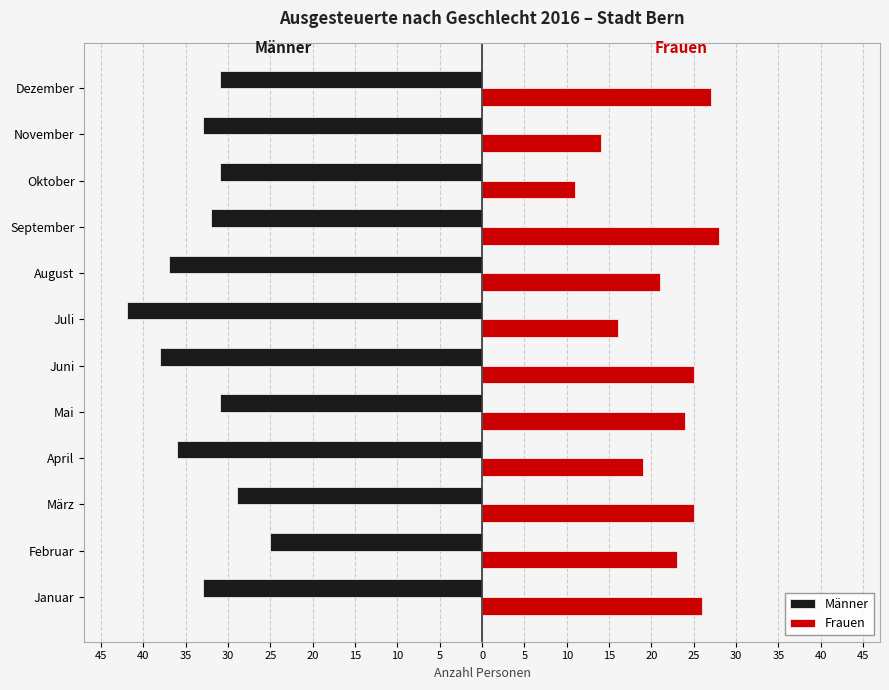

What is the average value of the Frauen series?

22